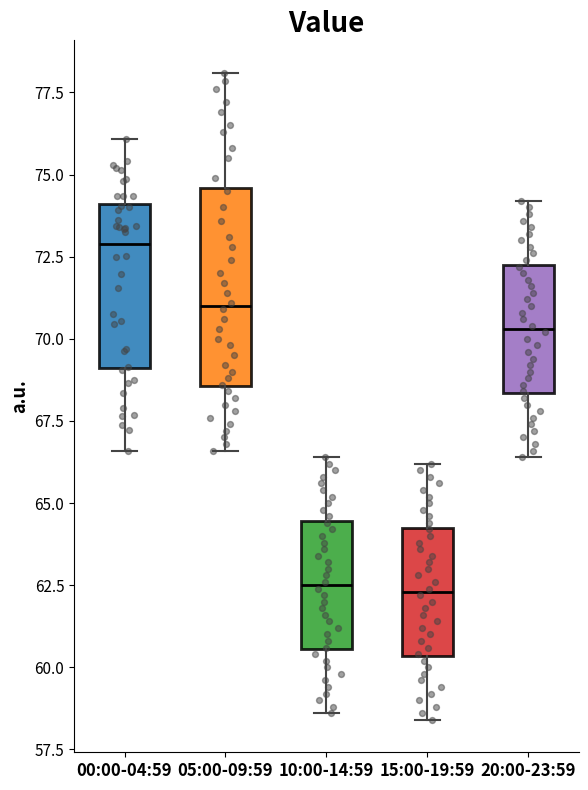

Which box has the highest median line?

00:00-04:59